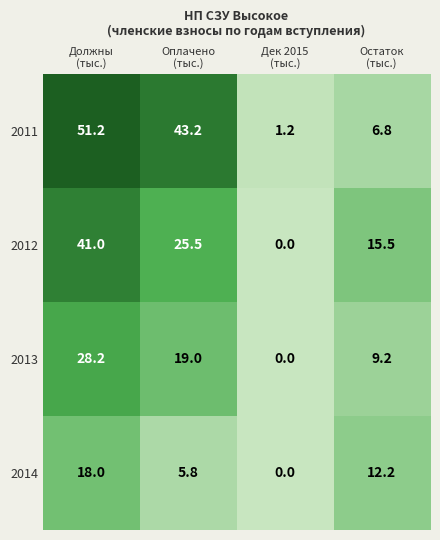

Which series has the largest total across all categories?

2011